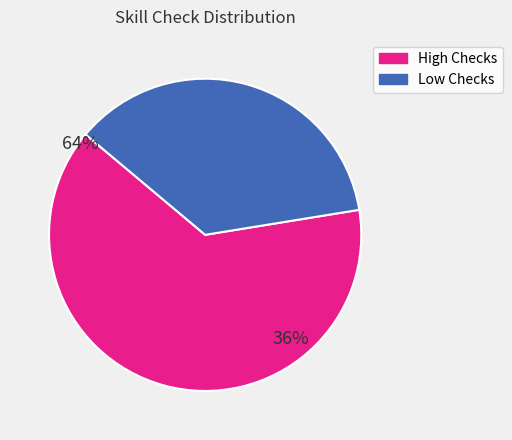

Is there a majority slice in this chart?

Yes